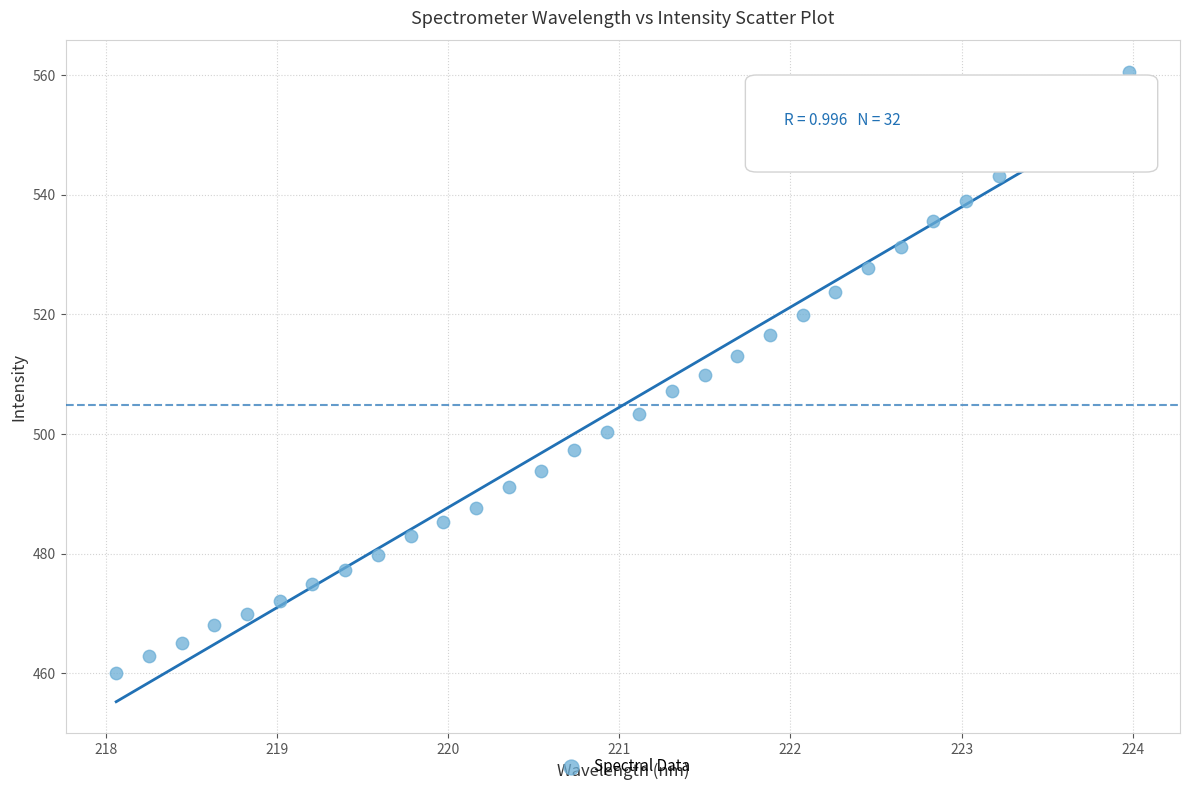

What is the range of X values (max minus min)?

5.9